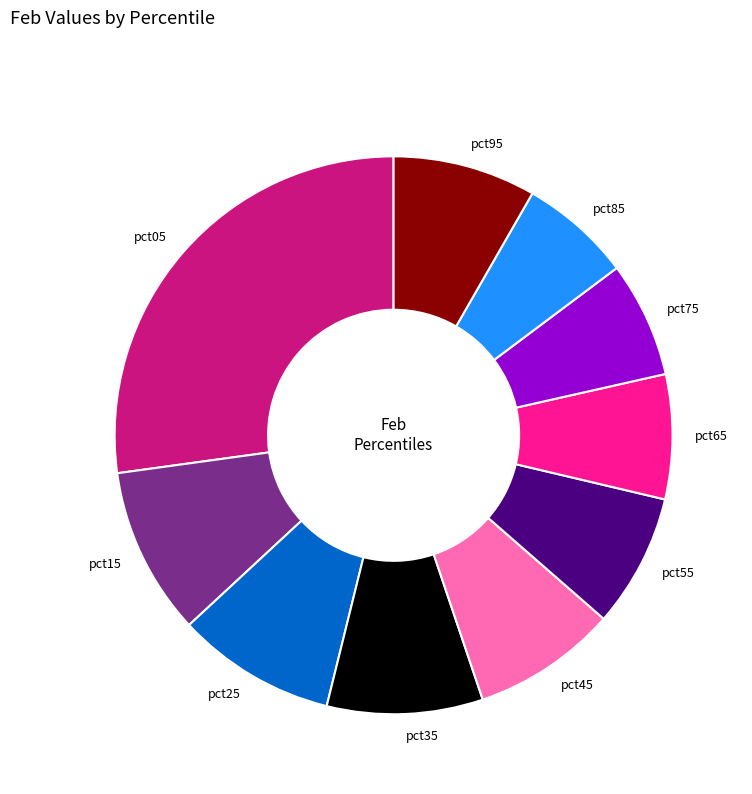

Does any single category account for the majority?

No